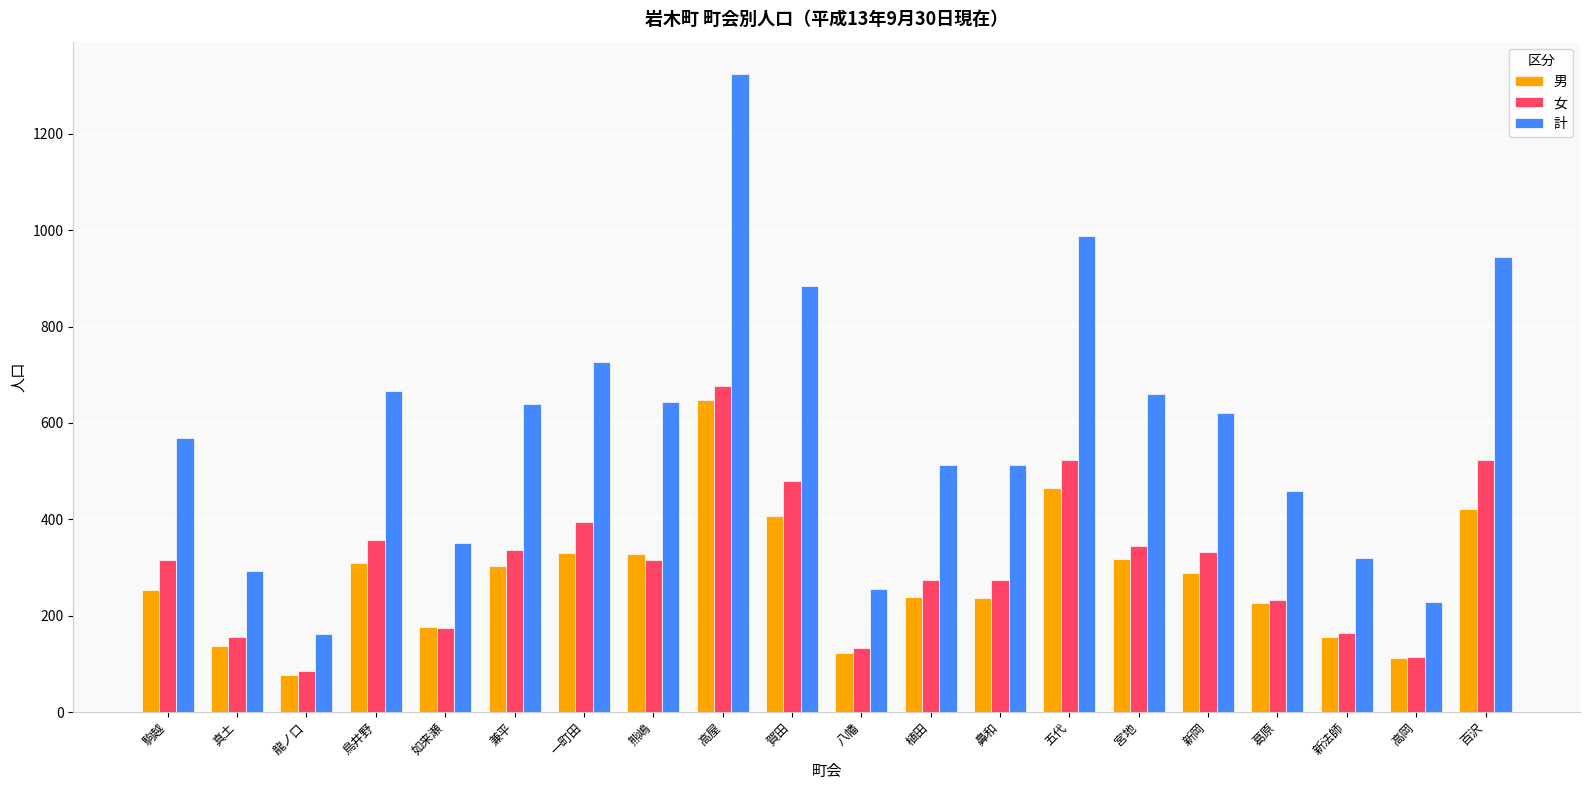

Is the value of 男 at 八幡 greater than the value of 女 at 高屋?

No